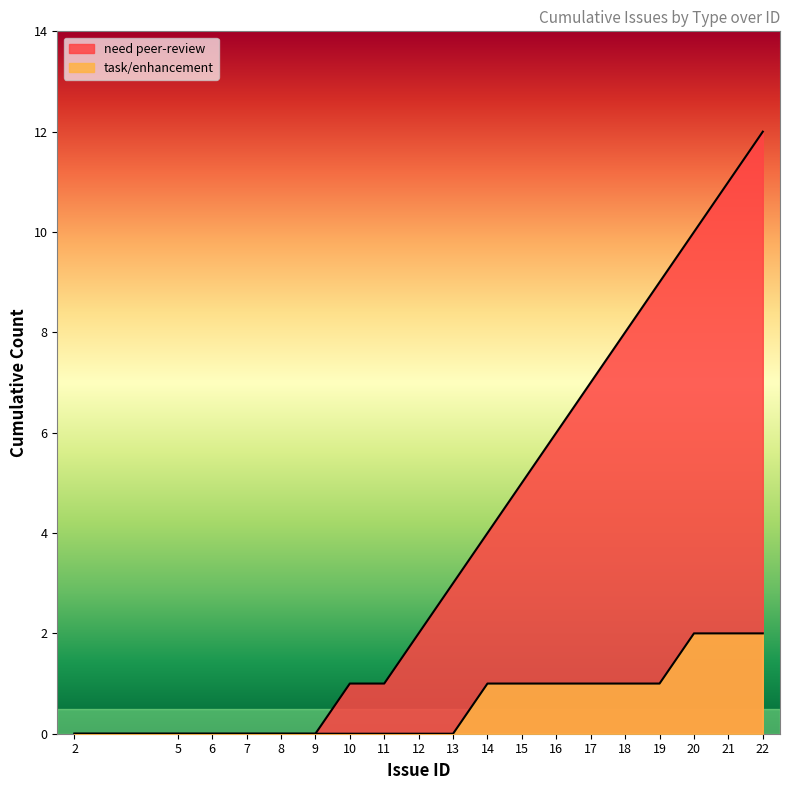

Is it true that need peer-review equals 2 at 12?

True